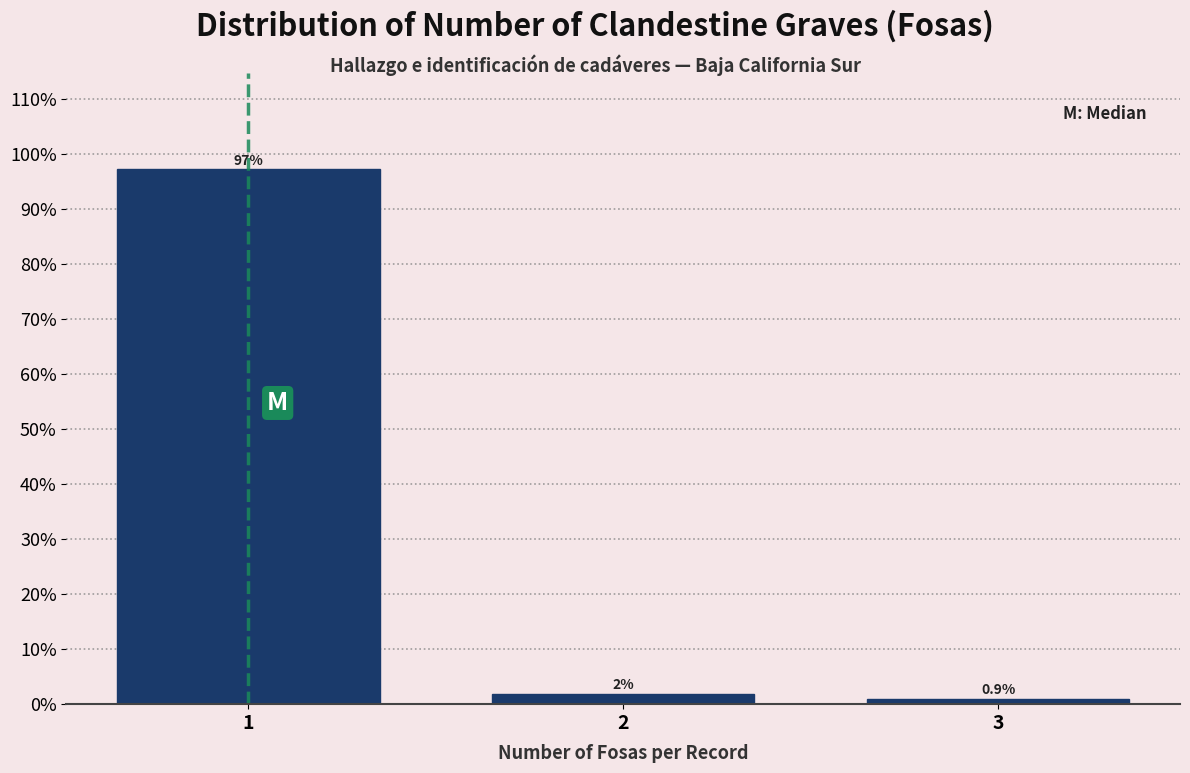

What is the minimum value shown in the chart?

0.9